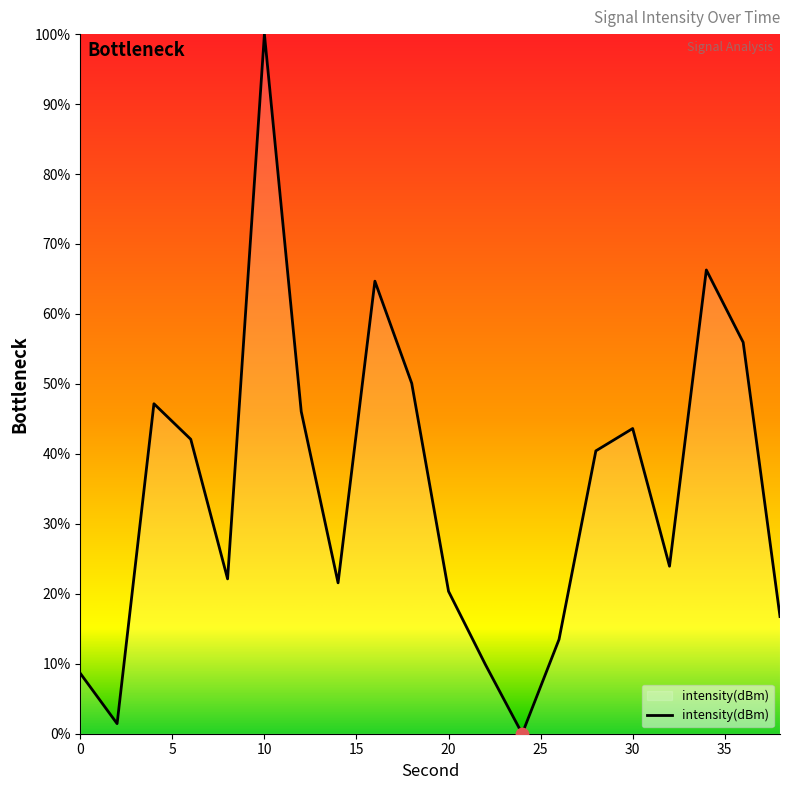

What is the difference between the maximum and minimum values?

100.0